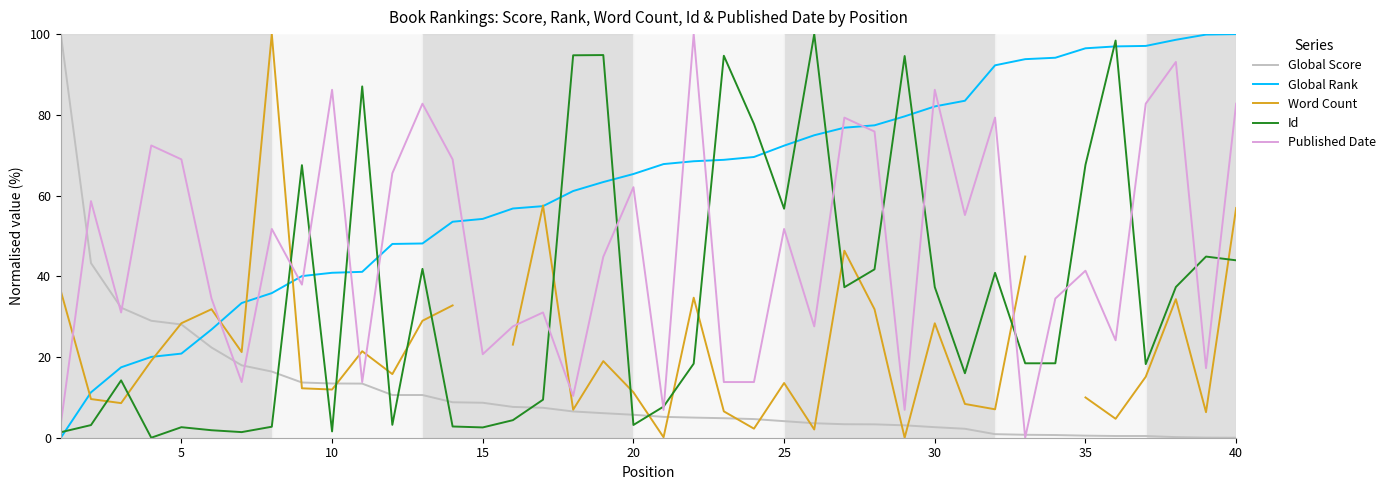

How many lines are shown in the chart?

5